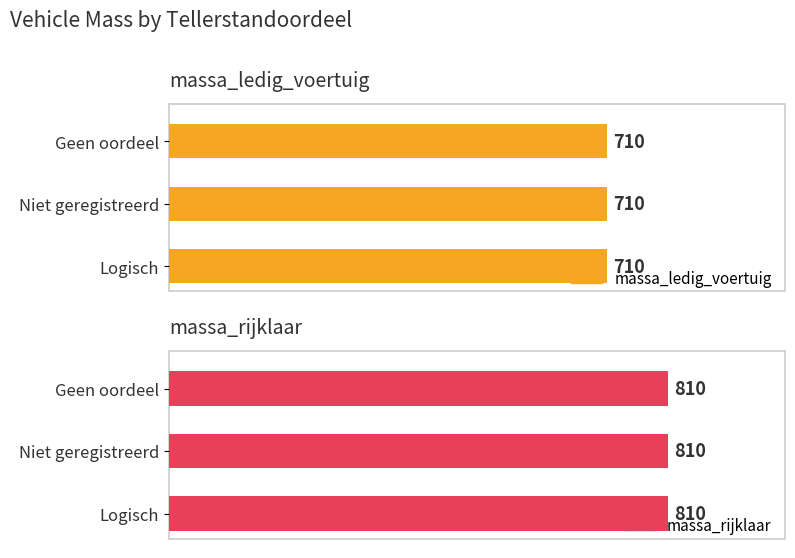

At which label does massa_ledig_voertuig reach its peak?

Logisch